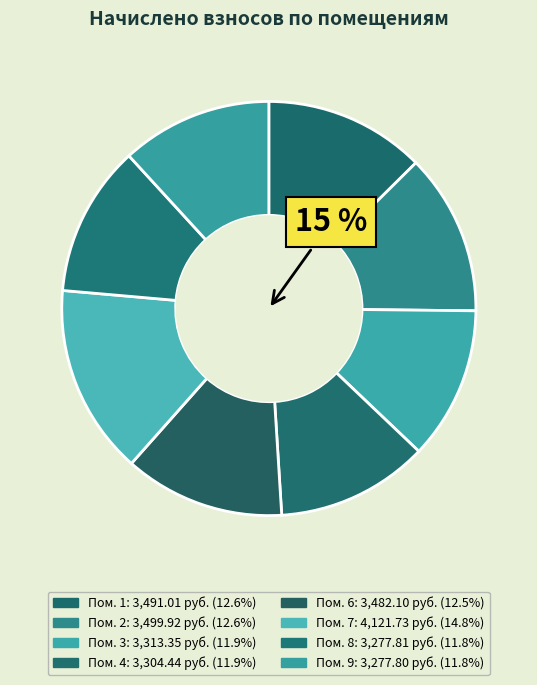

What portion of the pie excludes 1?

87.4%